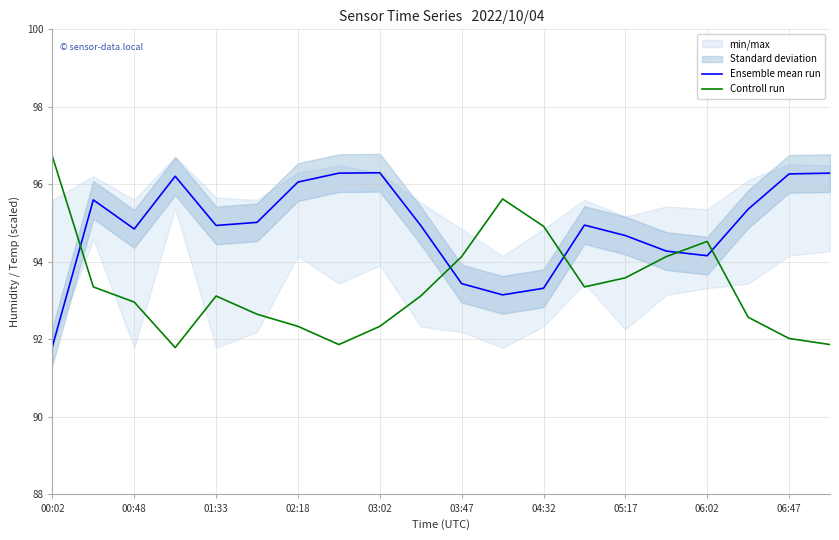

At how many categories does at least one series exceed 95?

11